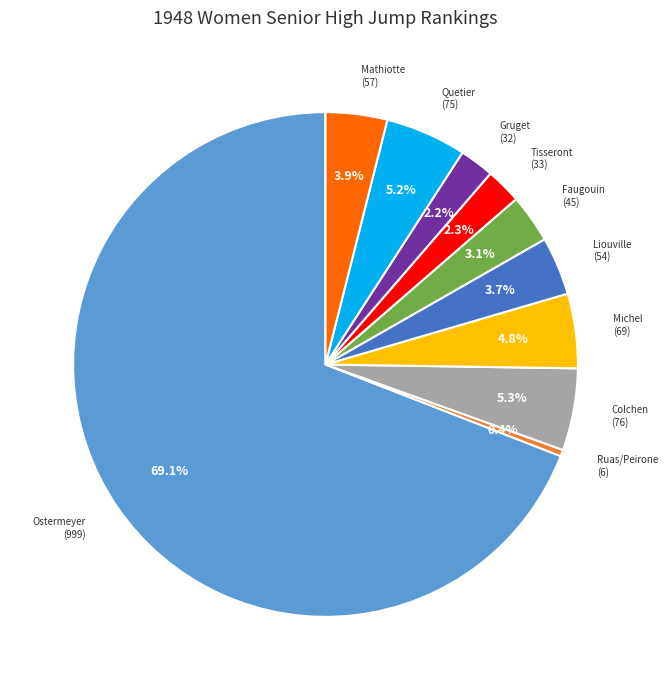

Does any single category account for the majority?

Yes